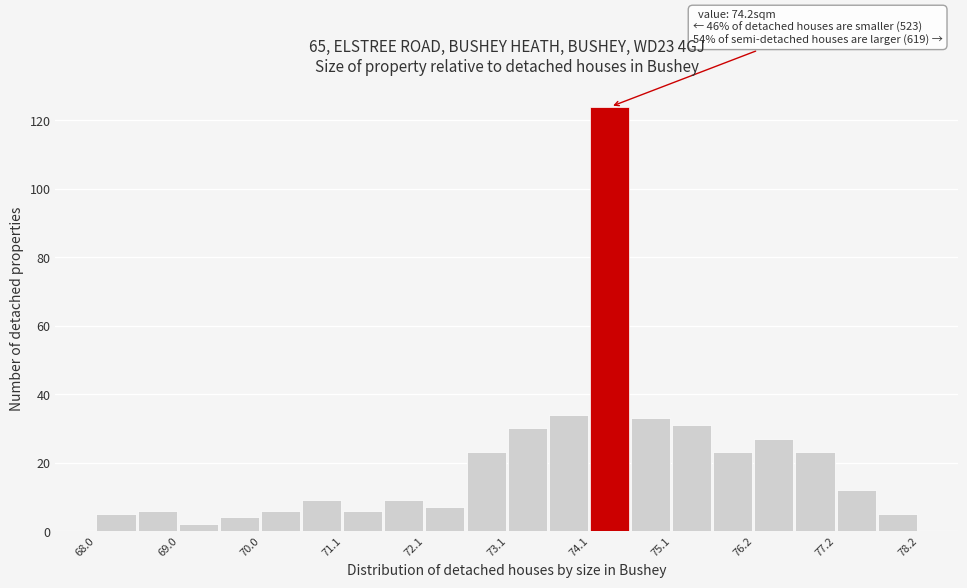

Read against the x-axis, roughly where is the centre of the tallest bar?

74.4